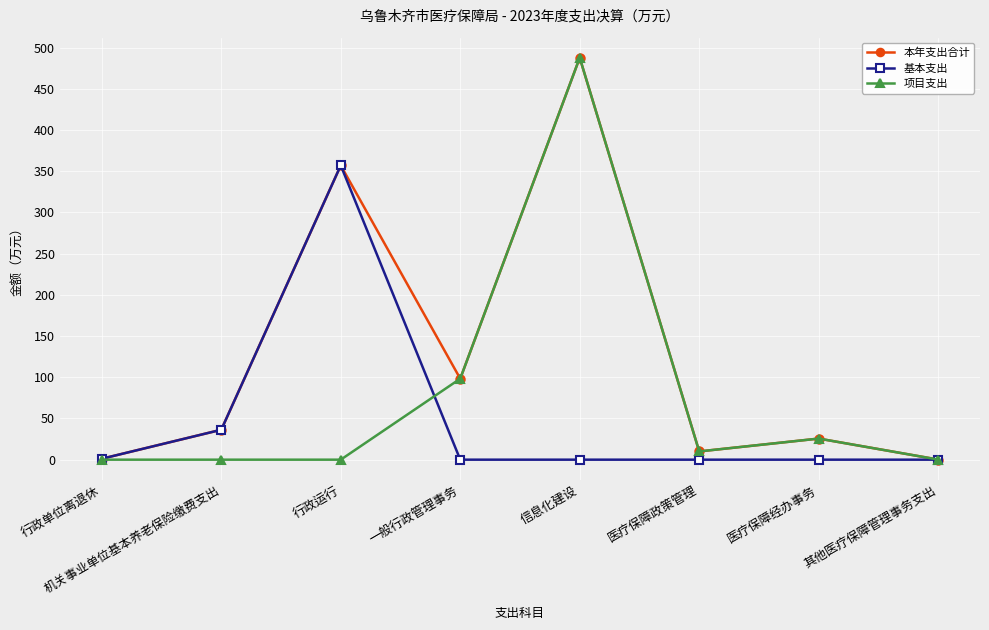

Where is the first local minimum for 本年支出合计?

一般行政管理事务